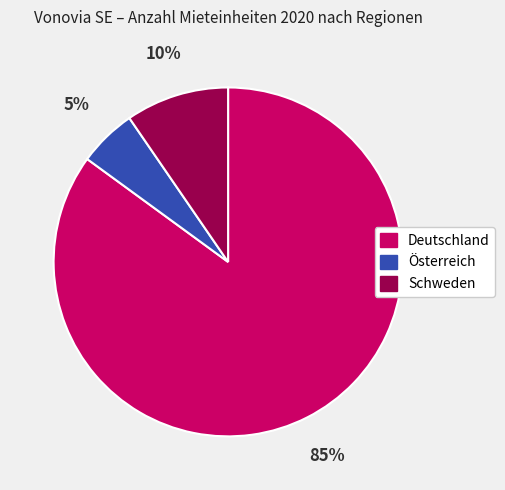

Which category accounts for the majority?

Deutschland